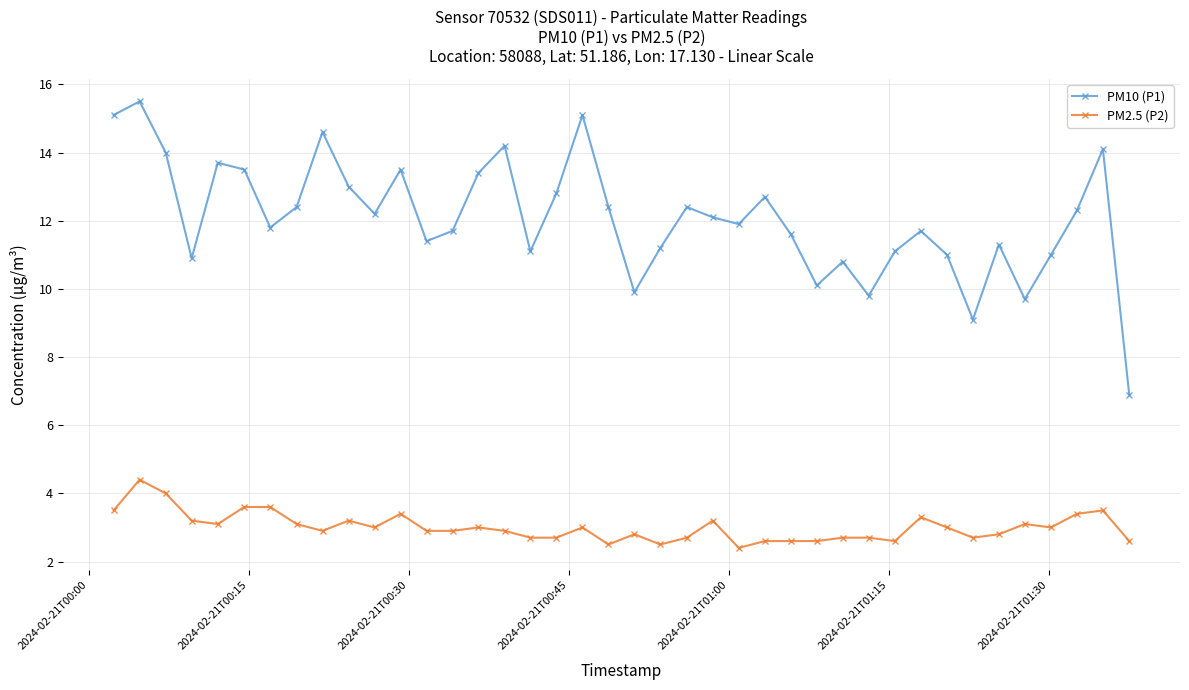

What are all the series names shown in the legend?

PM10 (P1), PM2.5 (P2)